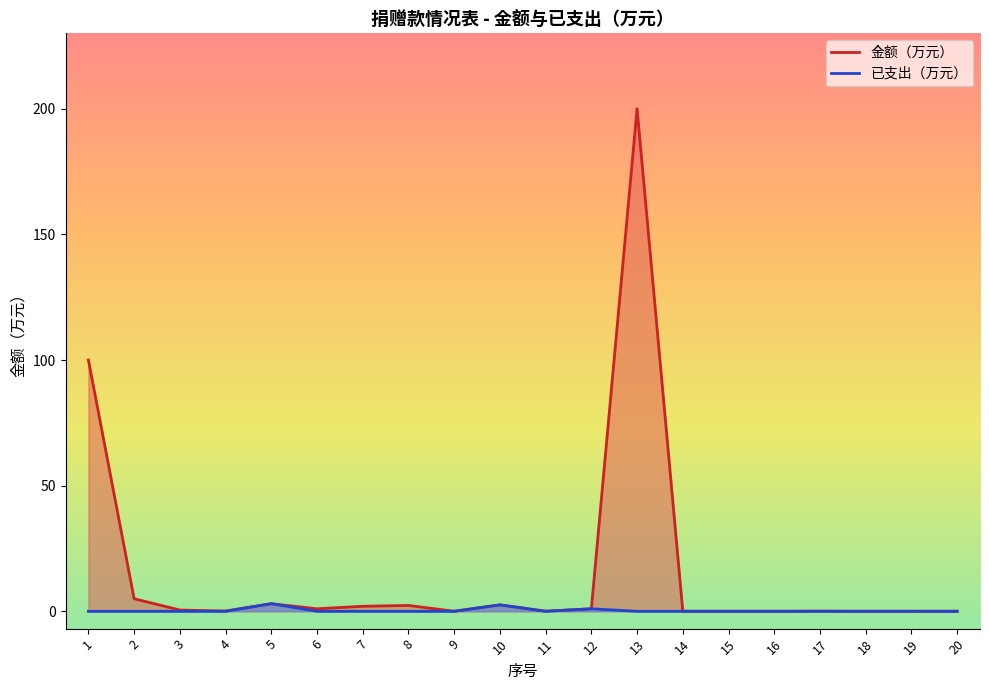

How many interior local valleys does the 已支出（万元） series have?

1